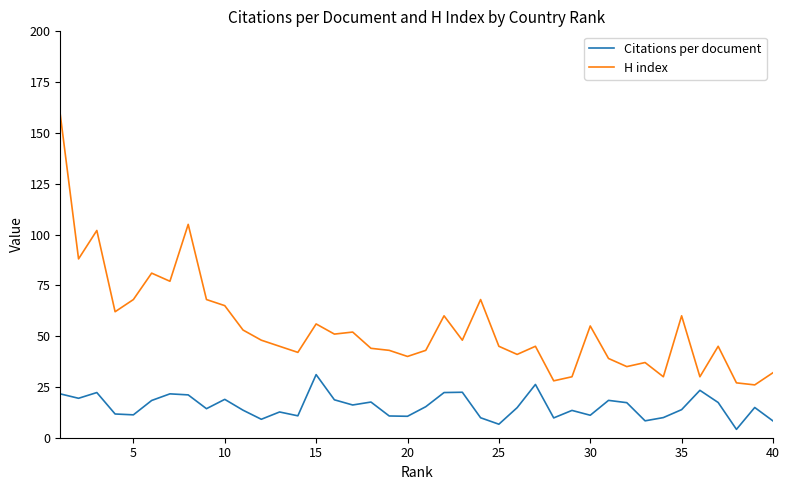

What is the sum of all Citations per document values?

618.2